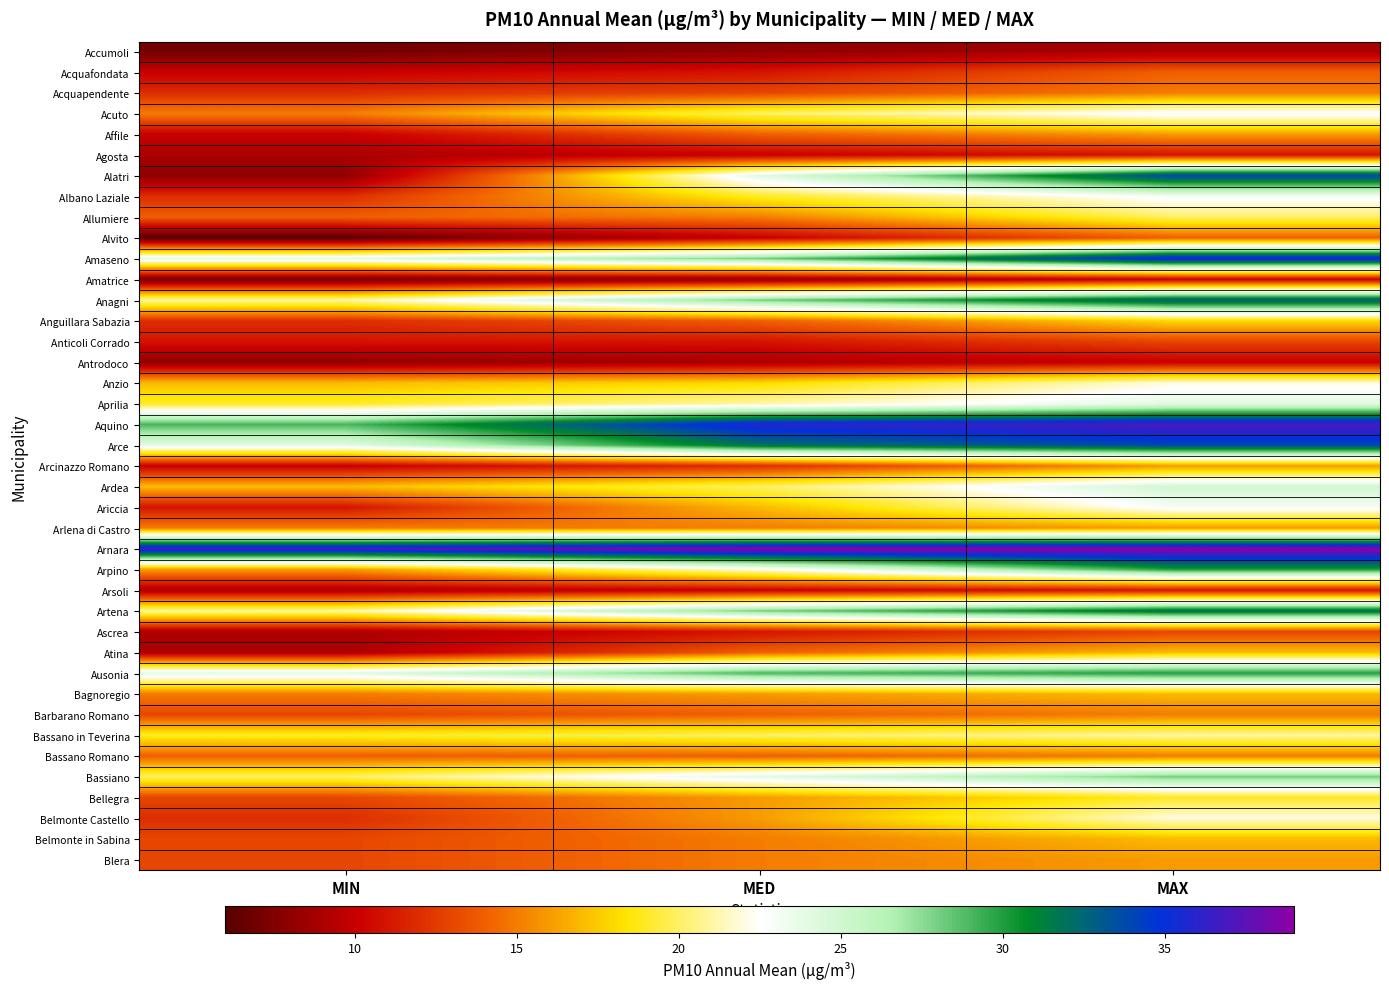

Which series changed the most between MIN and MAX?

Alatri